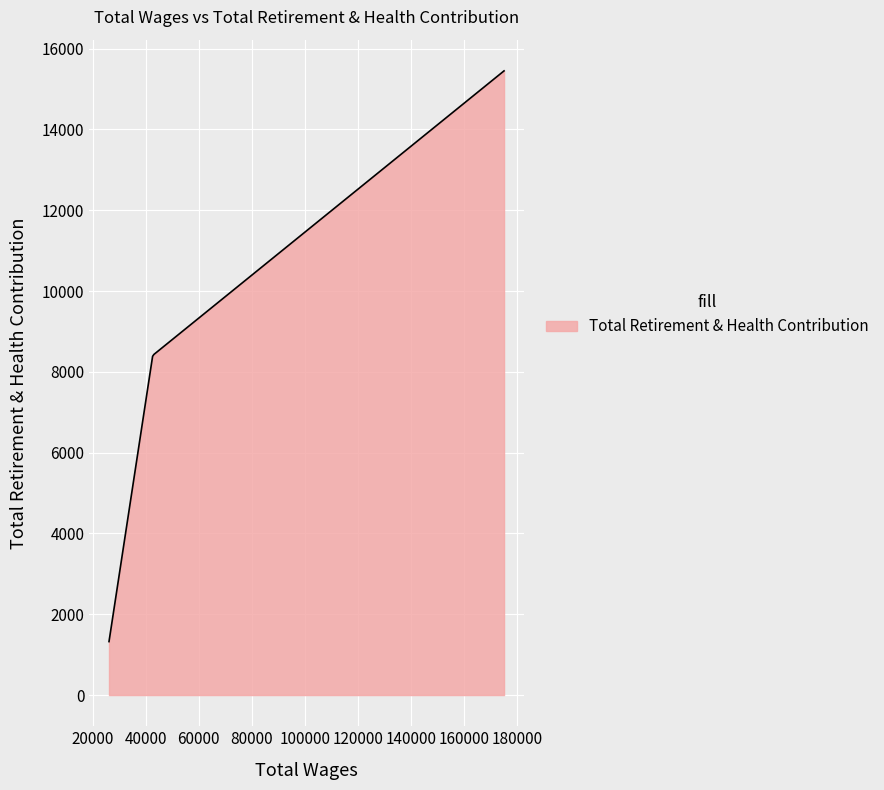

What is the smallest value displayed?

1323.0